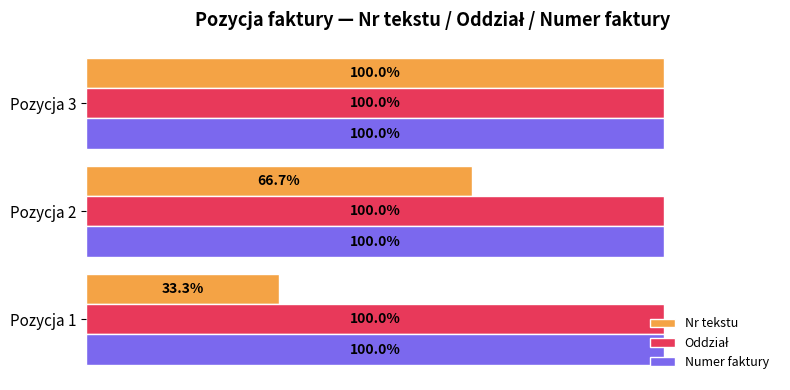

Rank the categories by Nr tekstu value from highest to lowest.

Pozycja 3, Pozycja 2, Pozycja 1